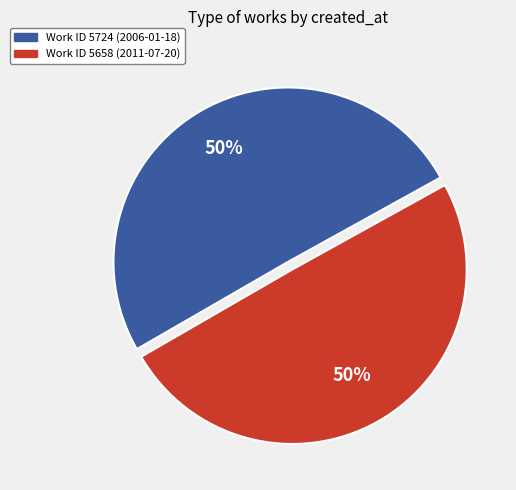

Combined, do Work ID 5724 (2006-01-18) and Work ID 5658 (2011-07-20) account for over 50%?

Yes